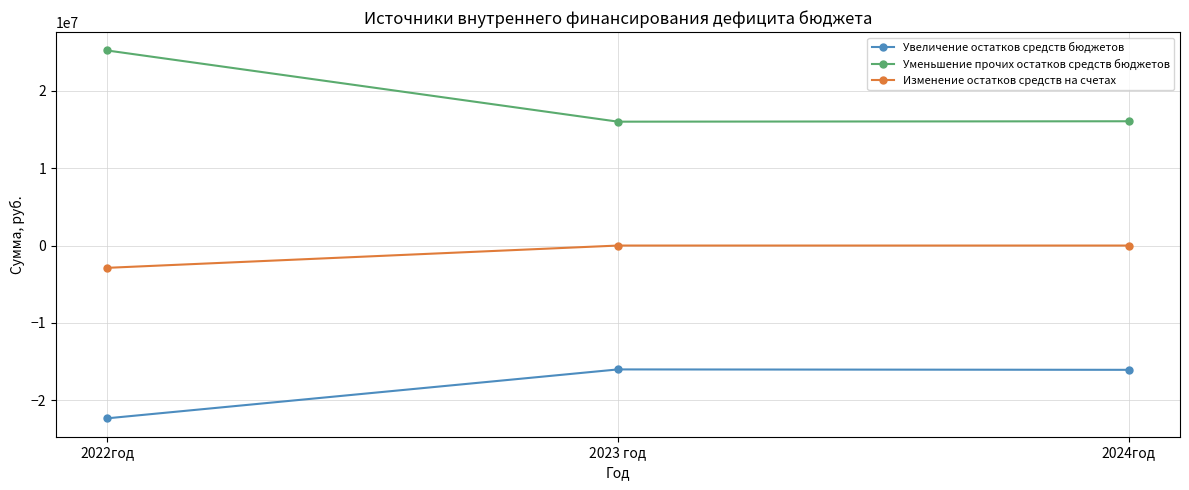

Which category has the highest value across all series?

2022год